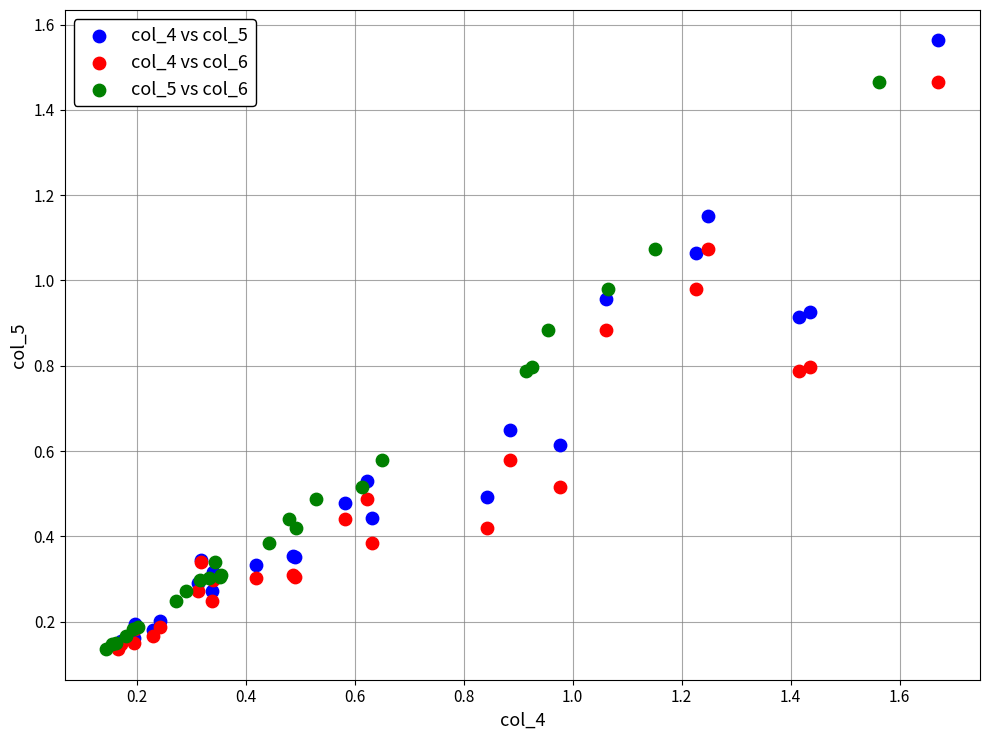

Which series contains the highest Y value?

col_4 vs col_5